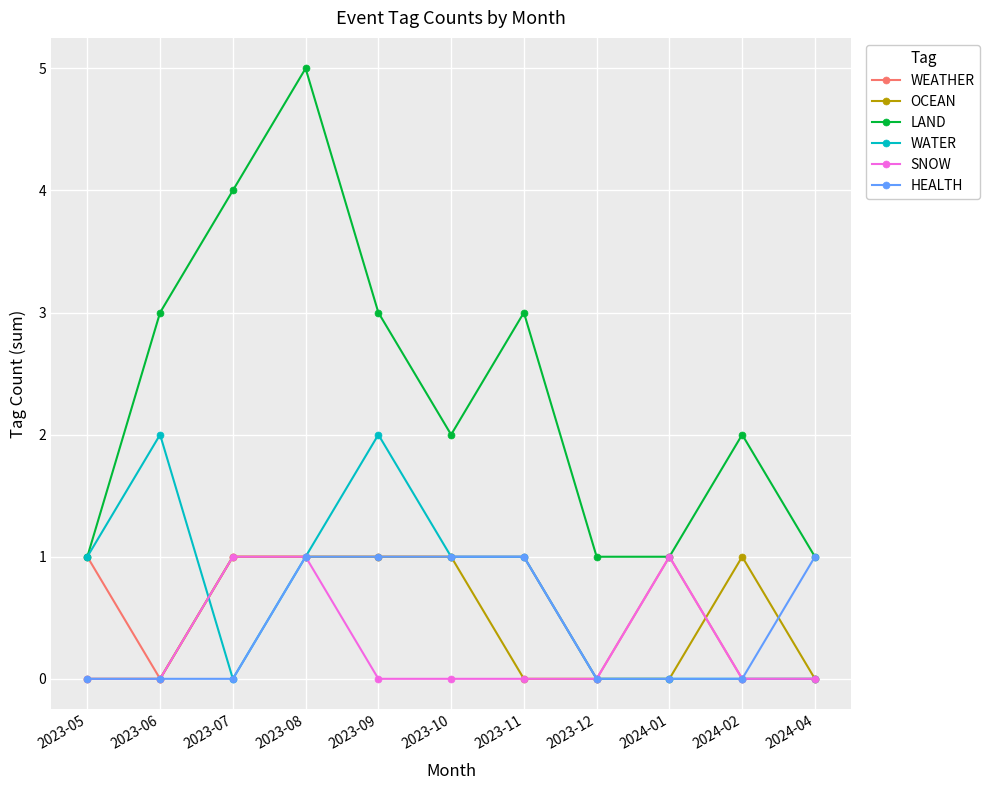

Is the value of WATER at 2023-08 greater than the value of HEALTH at 2024-02?

Yes